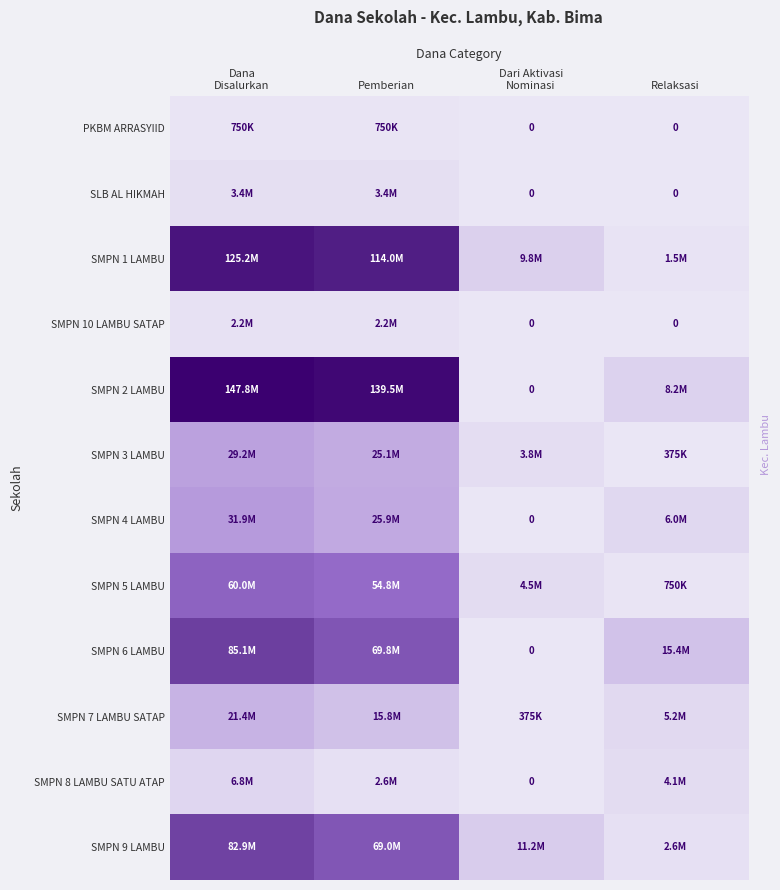

What is the difference between the highest and lowest values at Relaksasi?

15375000